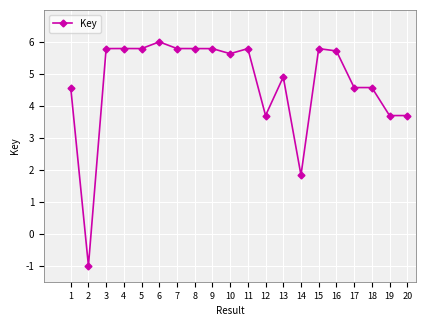

True or false: the data shows -1.0 at 2.

True